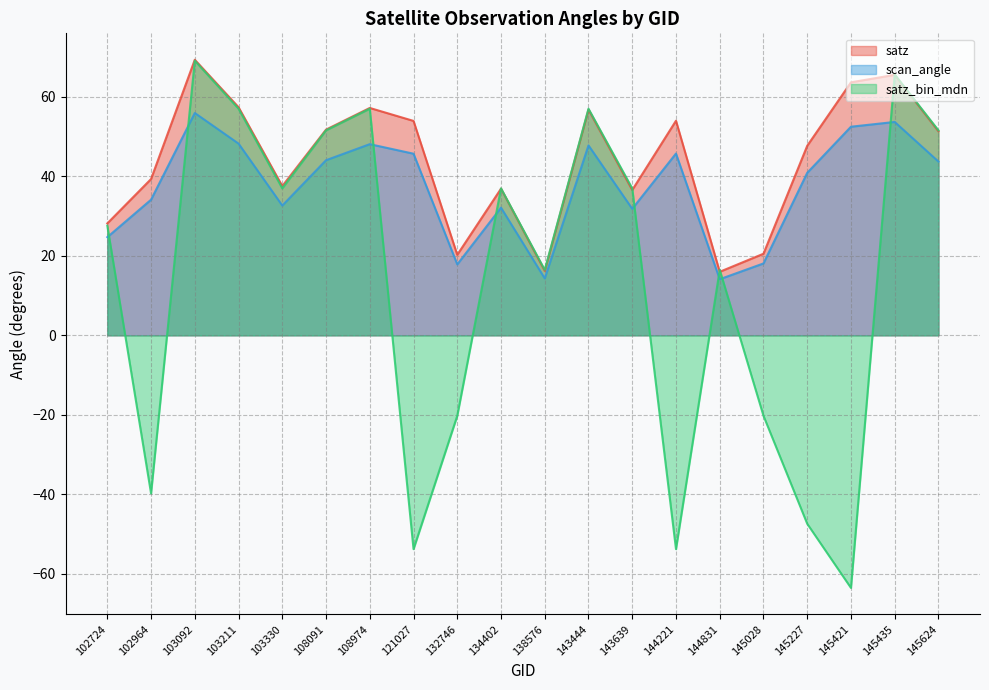

Where is scan_angle nearest to the value 35?

102964